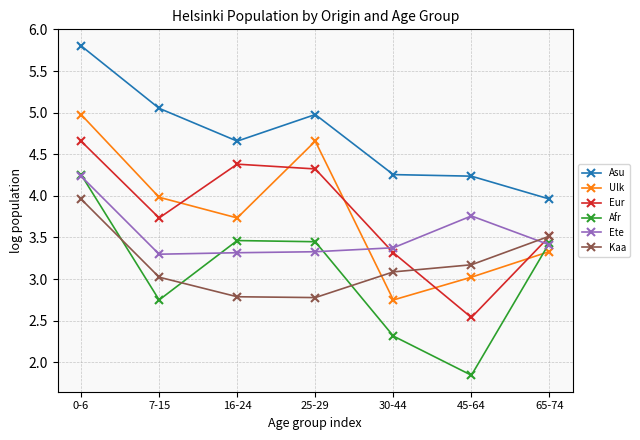

What is the total value across all series at 0-6?

27.9